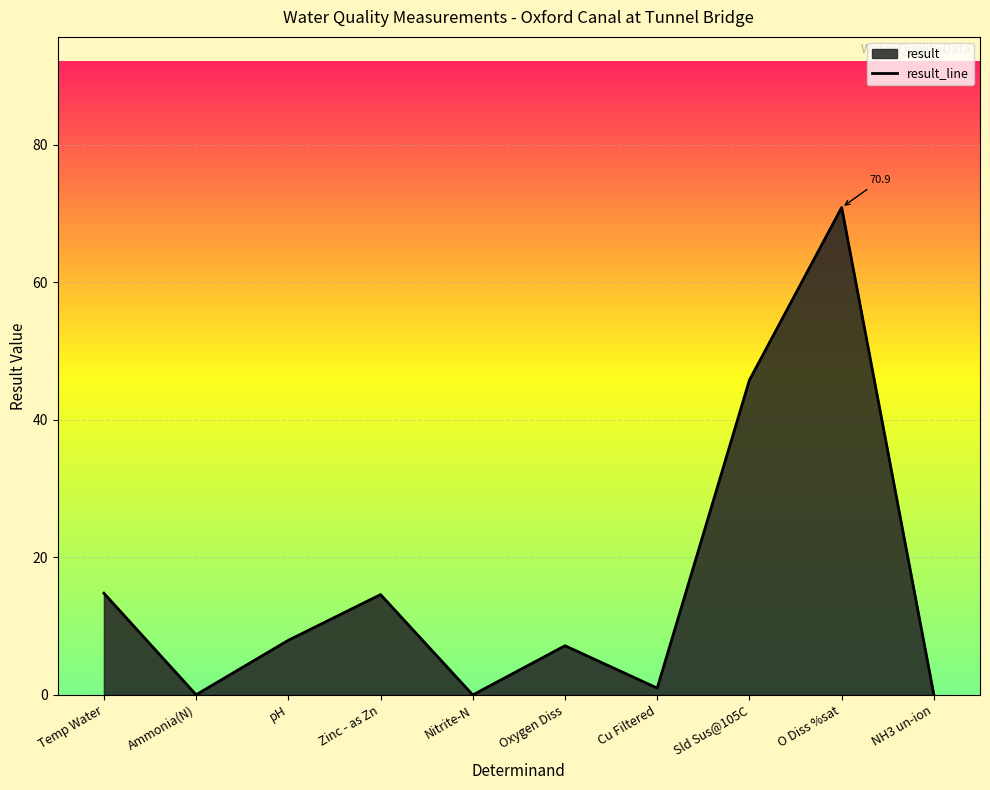

What is the average value?

16.2